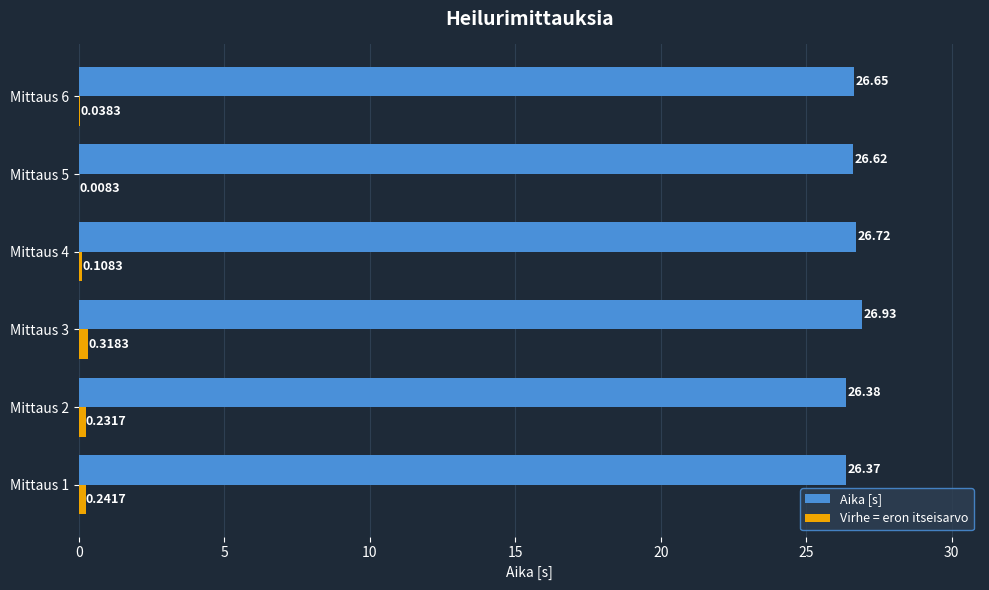

Which series has the largest total across all categories?

Aika [s]